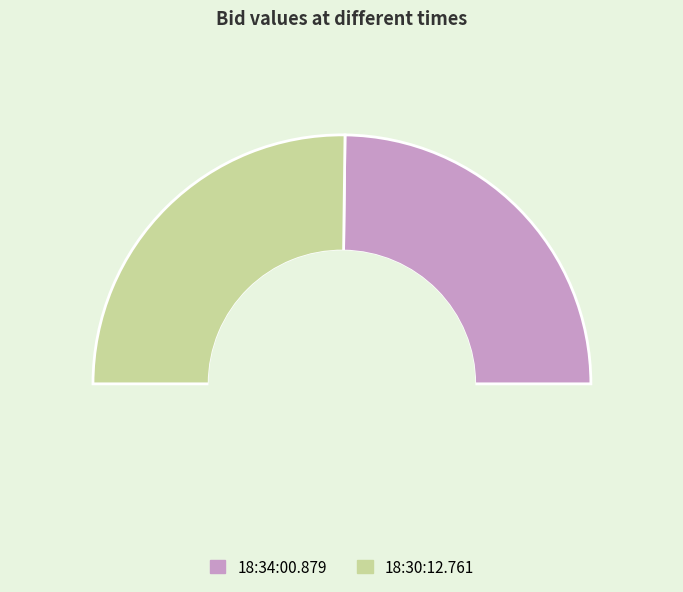

Is it true that 18:30:12.761 is 50% of the pie?

True